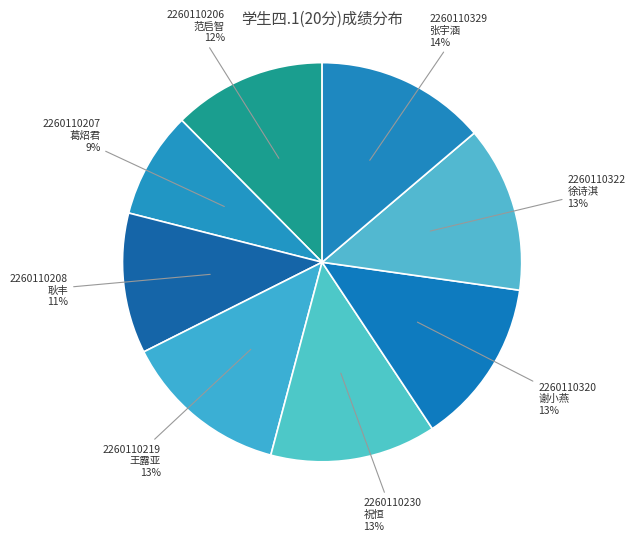

Is there a majority slice in this chart?

No